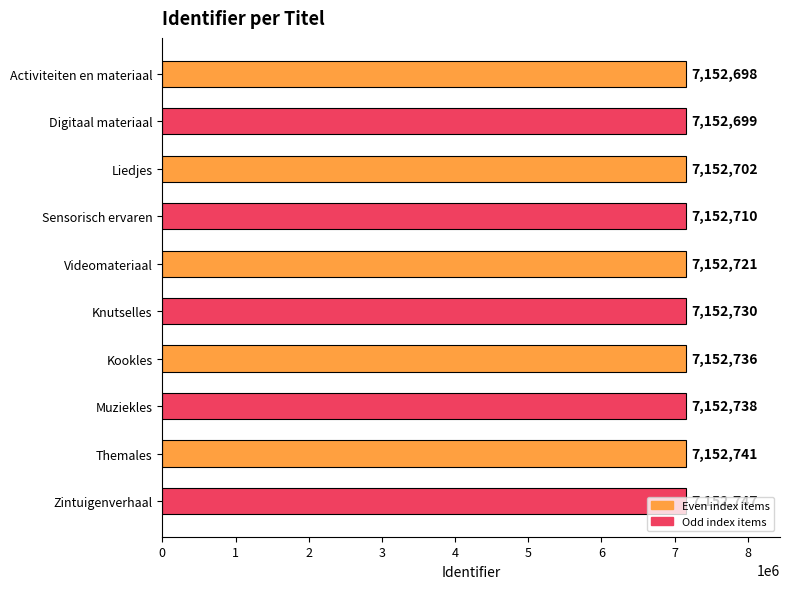

True or false: the data shows 7152747 at Zintuigenverhaal.

True